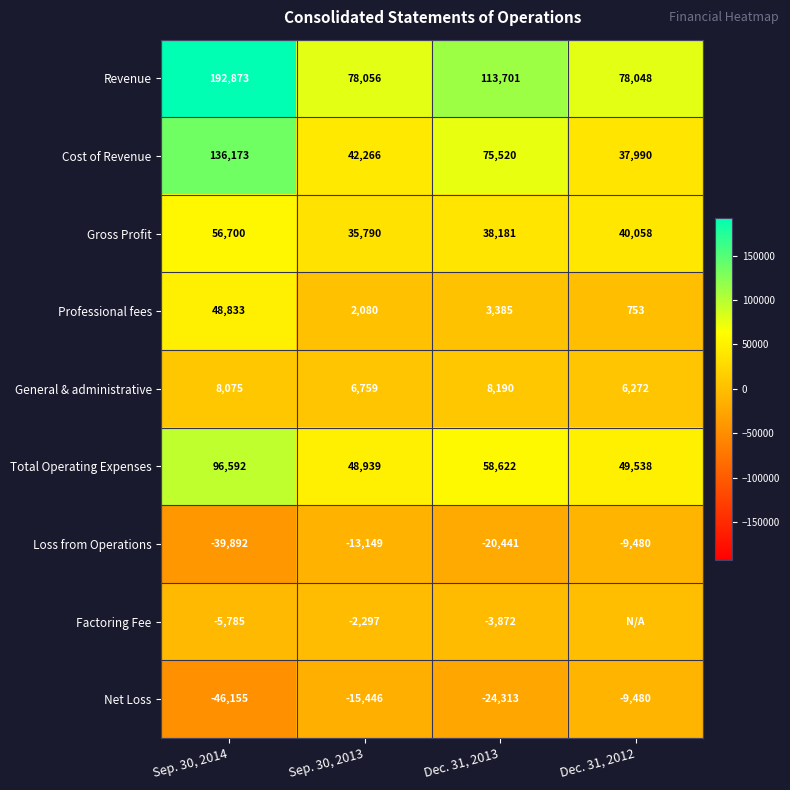

At which category is the sum across all series the highest?

Sep. 30, 2014